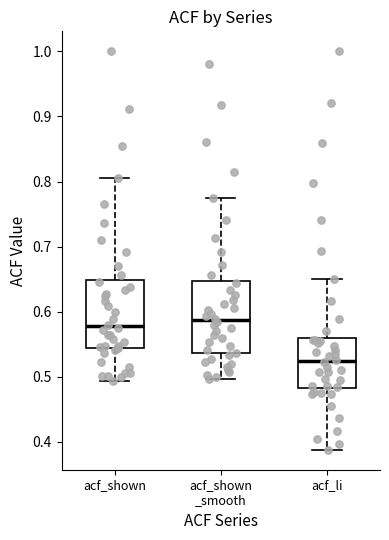

Where does the median line of the box for acf_shown _smooth sit on the y-axis? The values are not printed on the chart, so give them approximately, as read against the axis.

0.59